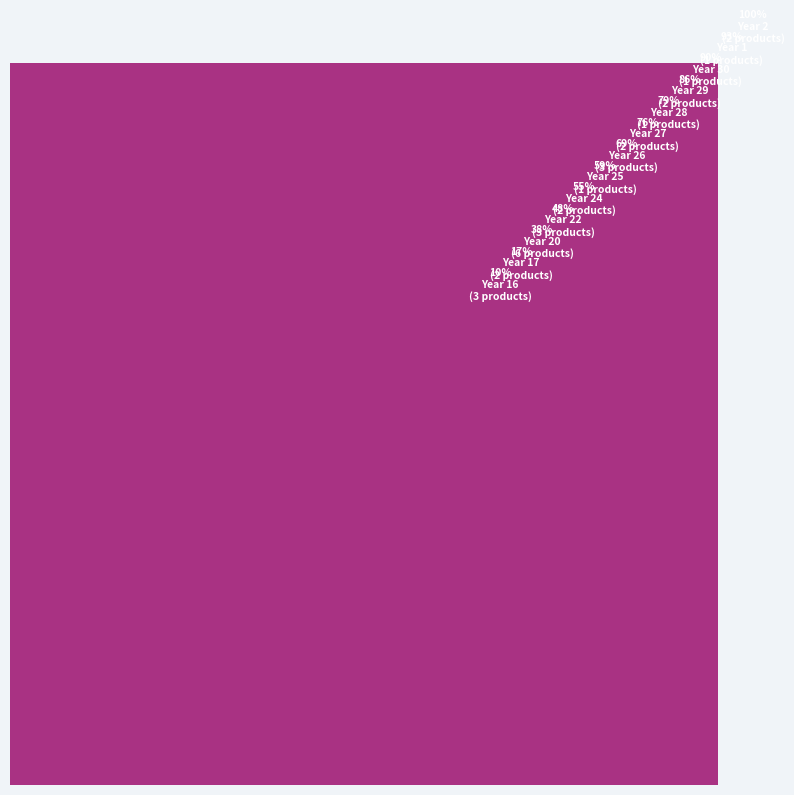

How much of the chart is everything except 18?

99.5%